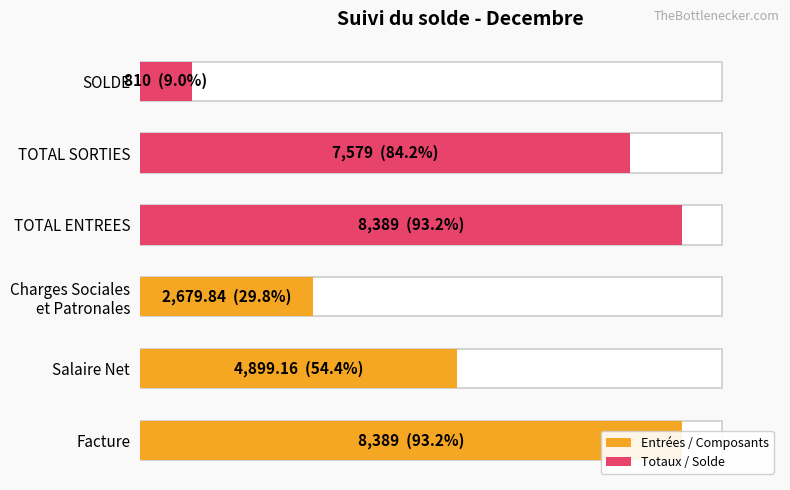

The value at SOLDE is 9.0. True or false?

True